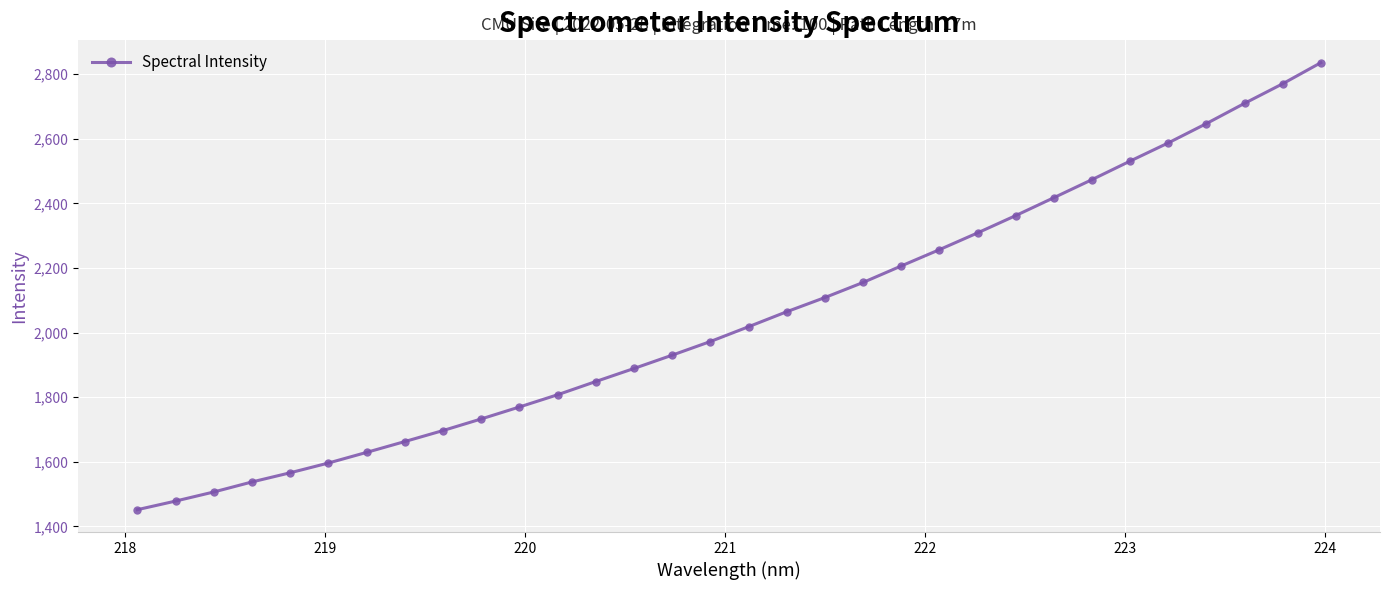

Does the chart have visible grid lines?

Yes